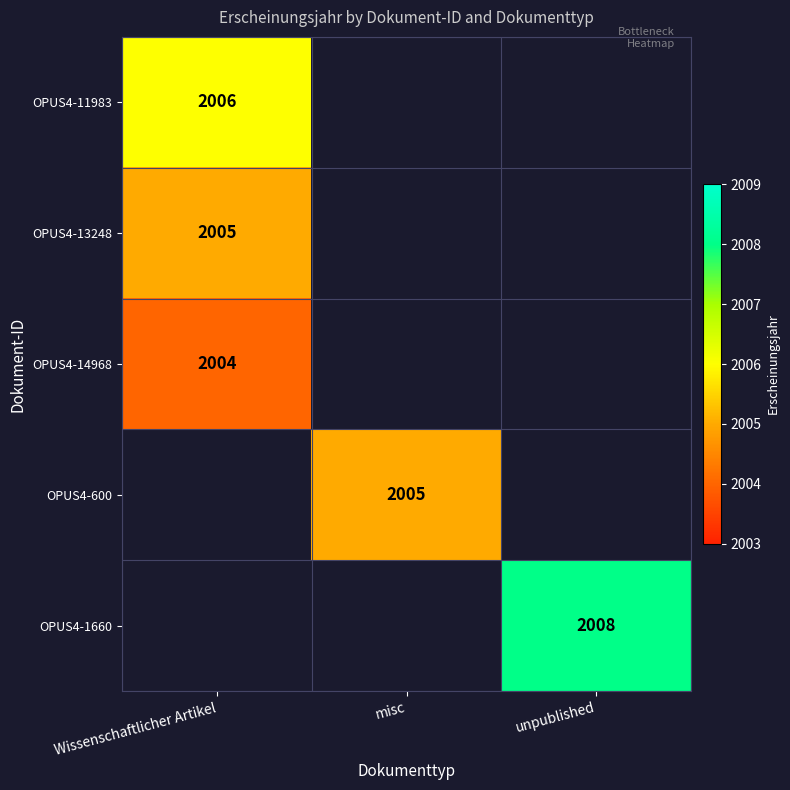

Count the number of categories in the chart.

3